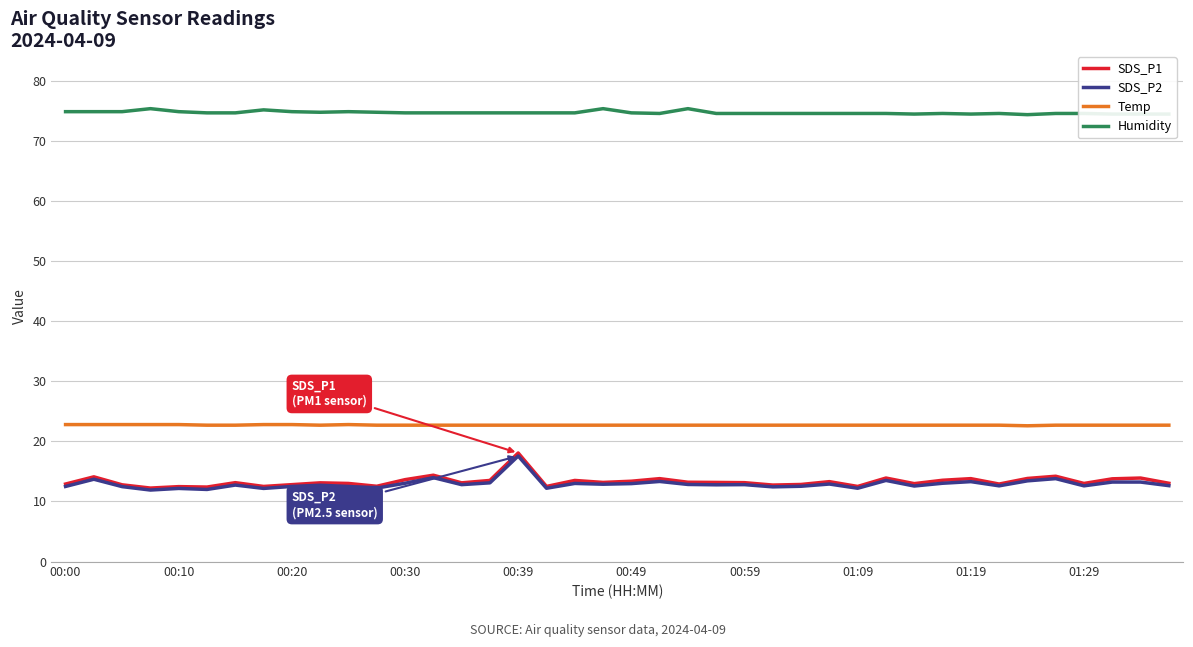

True or false: Humidity and Temp intersect in this chart.

False